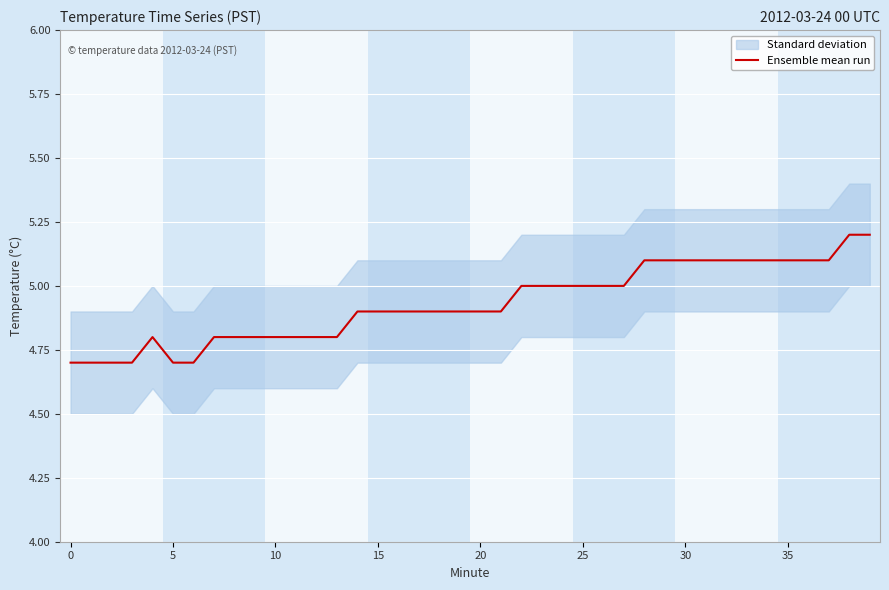

What is the sum of all values?

197.2